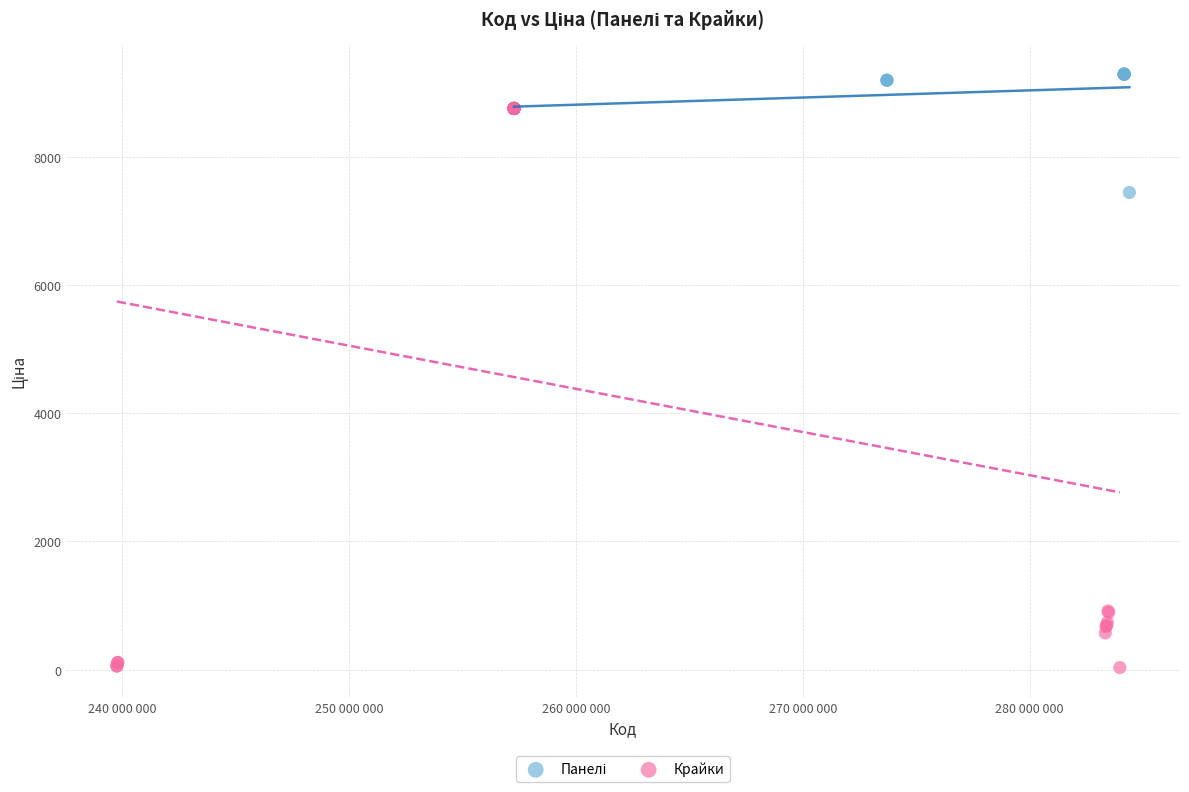

Which series reaches the minimum Y coordinate?

Крайки